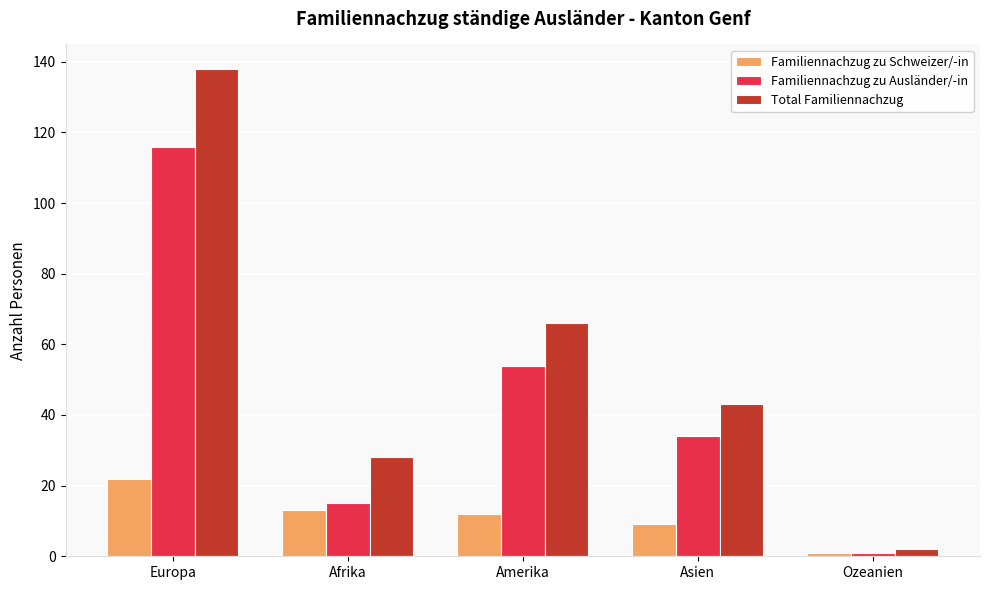

At which label does Total Familiennachzug reach its minimum?

Ozeanien